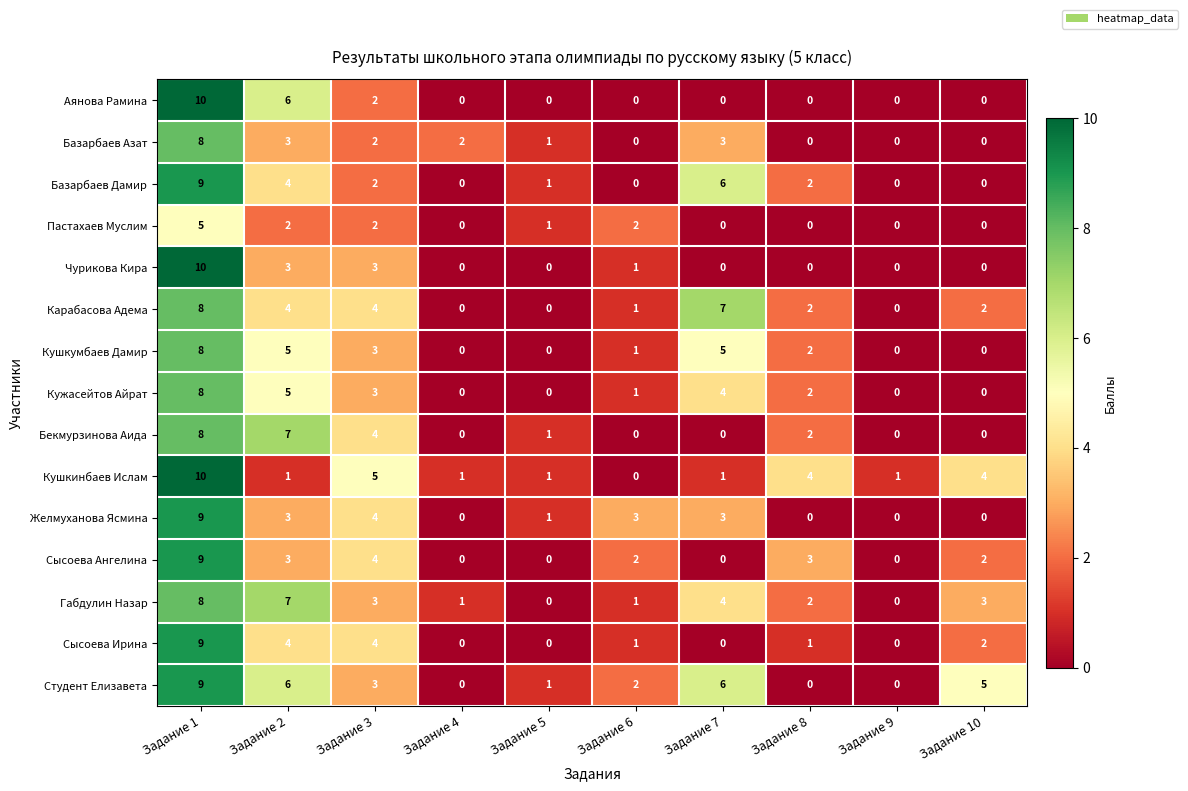

What is the difference between the maximum and minimum values in the Пастахаев Муслим series?

5